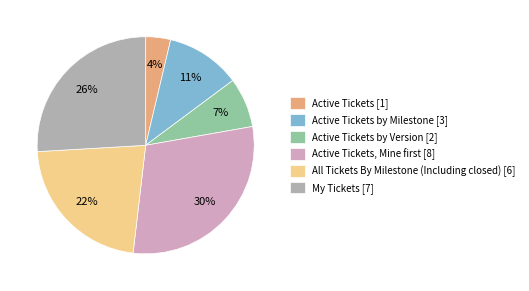

Rank the categories by value from highest to lowest.

Active Tickets, Mine first [8], My Tickets [7], All Tickets By Milestone (Including closed) [6], Active Tickets by Milestone [3], Active Tickets by Version [2], Active Tickets [1]